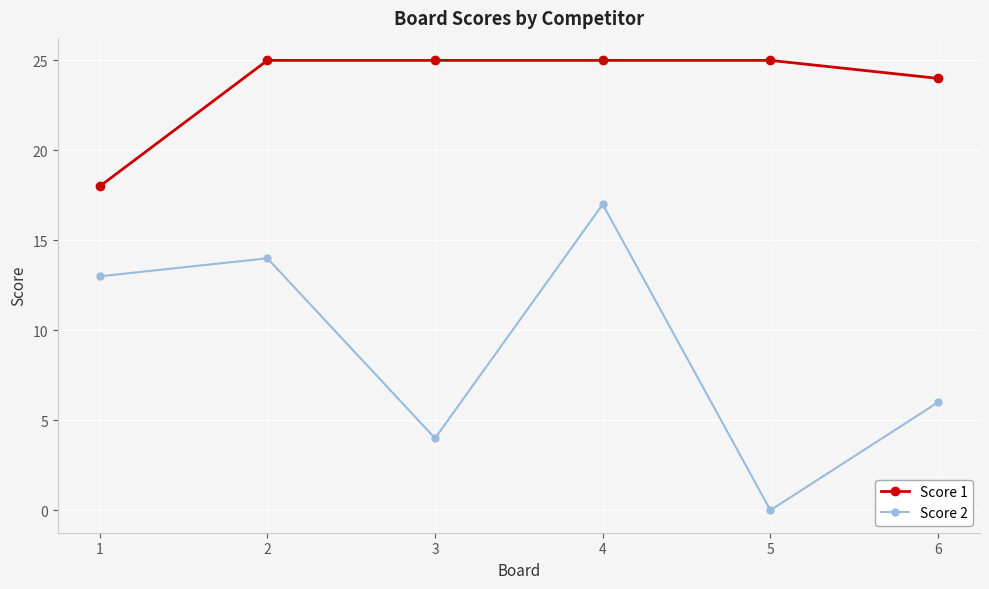

True or false: Score 2 and Score 1 intersect in this chart.

False